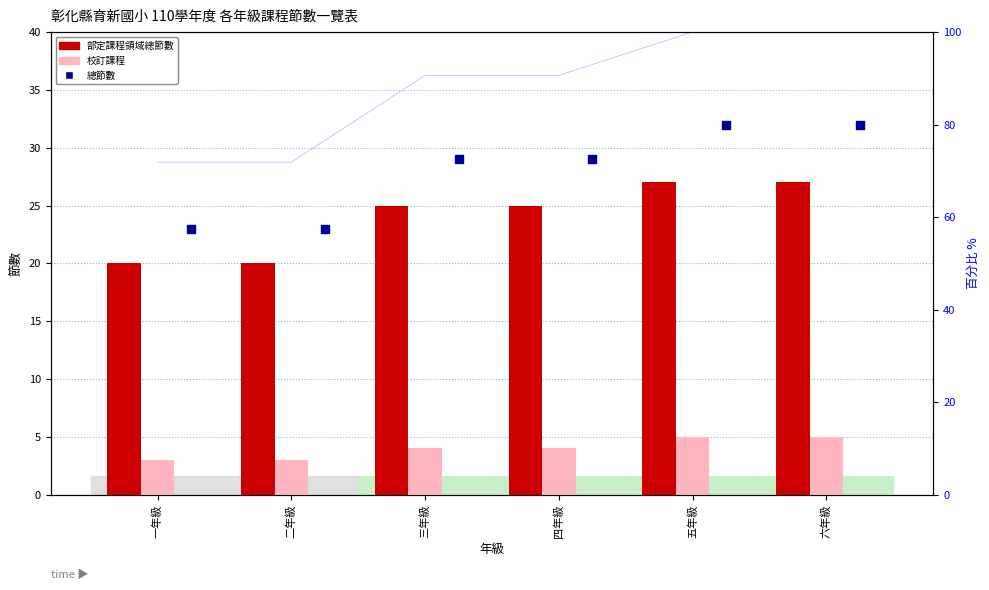

Which series has the largest Y range (max minus min)?

總節數